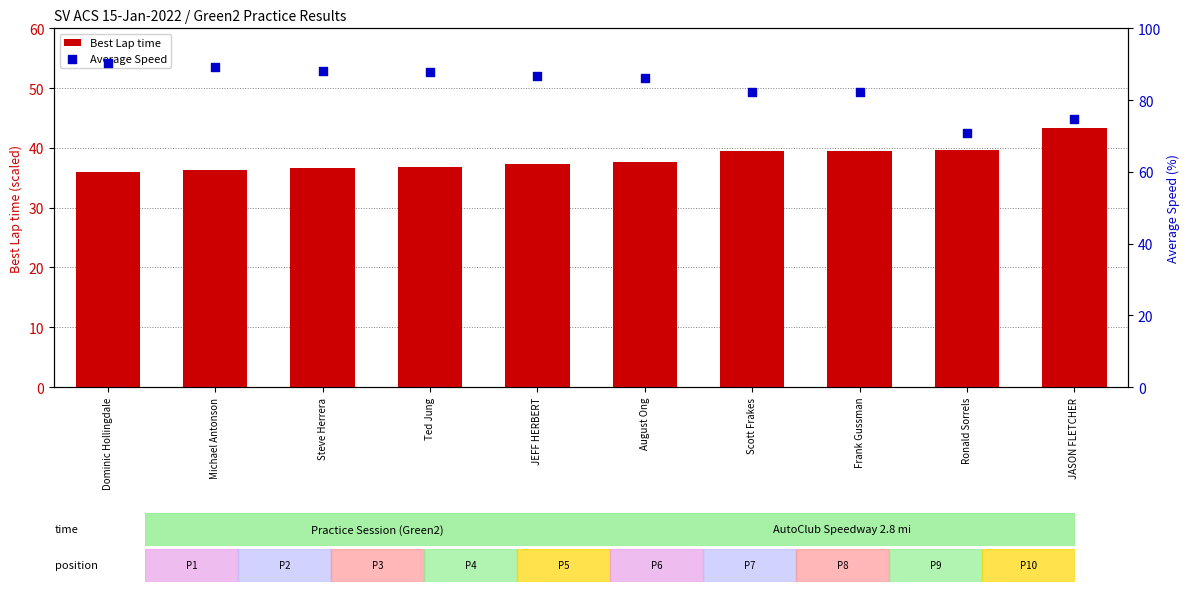

Which series has the largest total across all categories?

Average Speed